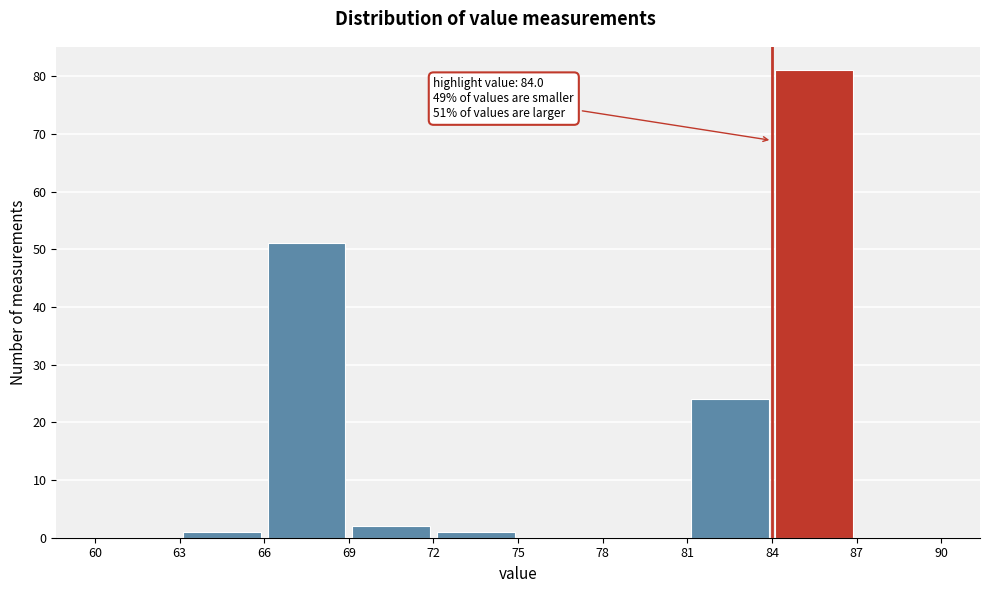

Which range on the x-axis has the tallest bar?

84 to 87